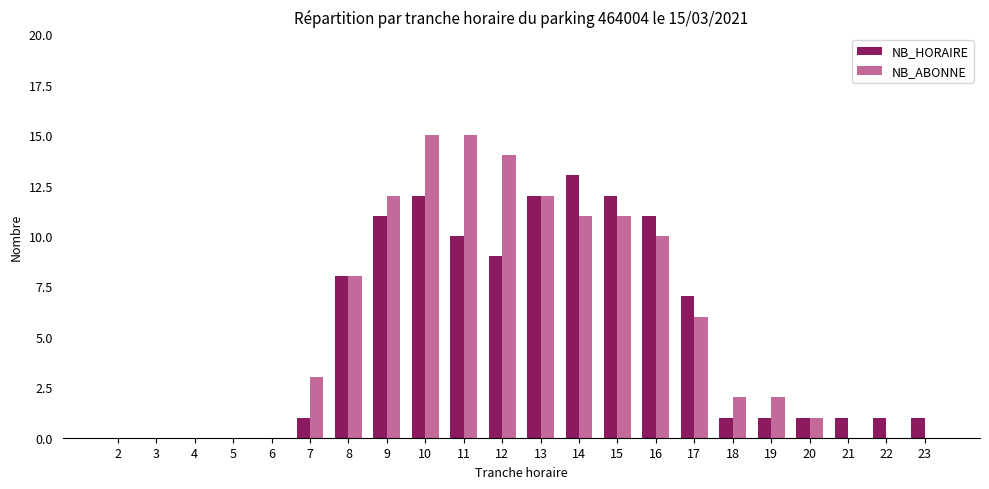

The value of NB_ABONNE at 2 is -7. True or false?

False